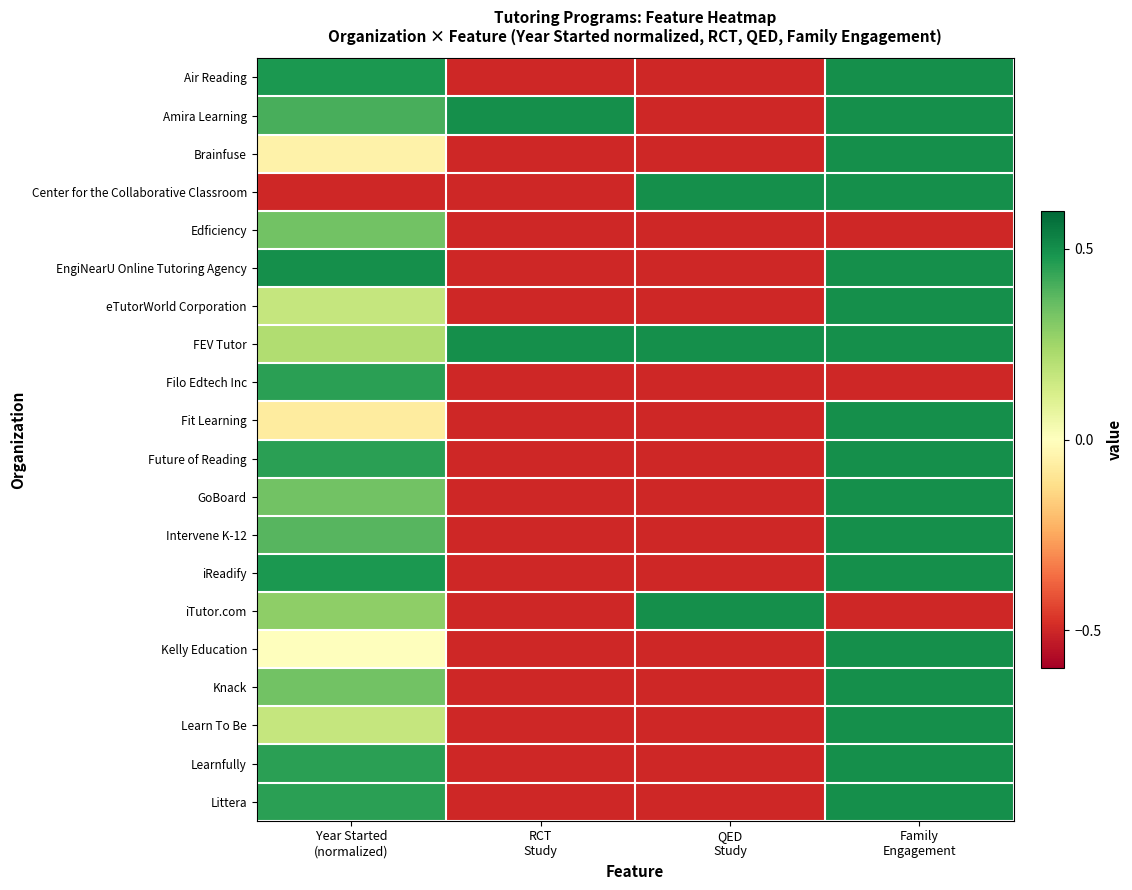

What is the total value across all series at Year Started
(normalized)?

5.3